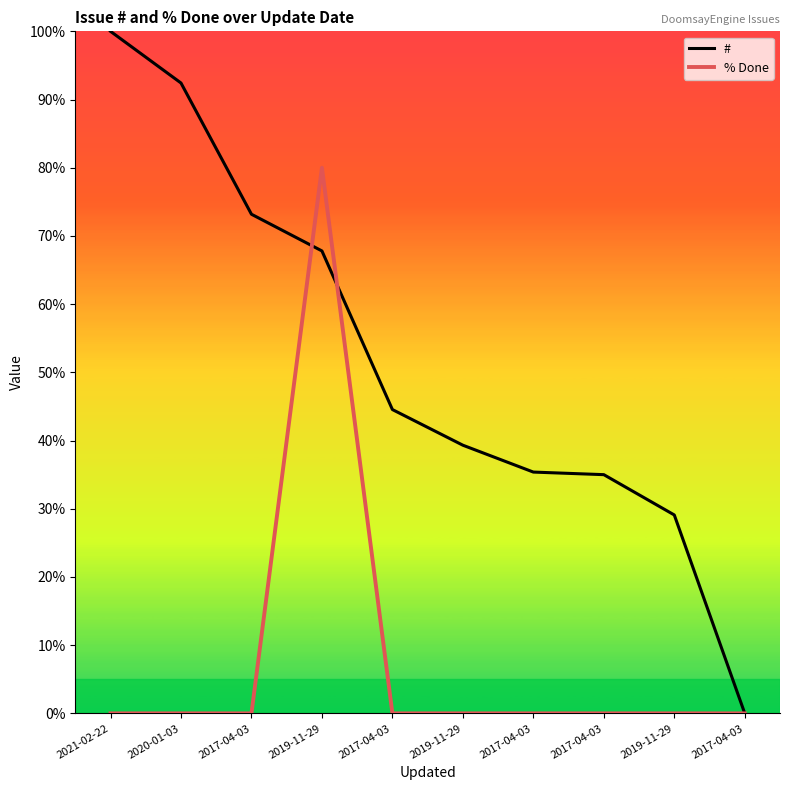

True or false: % Done and # cross at least once.

True